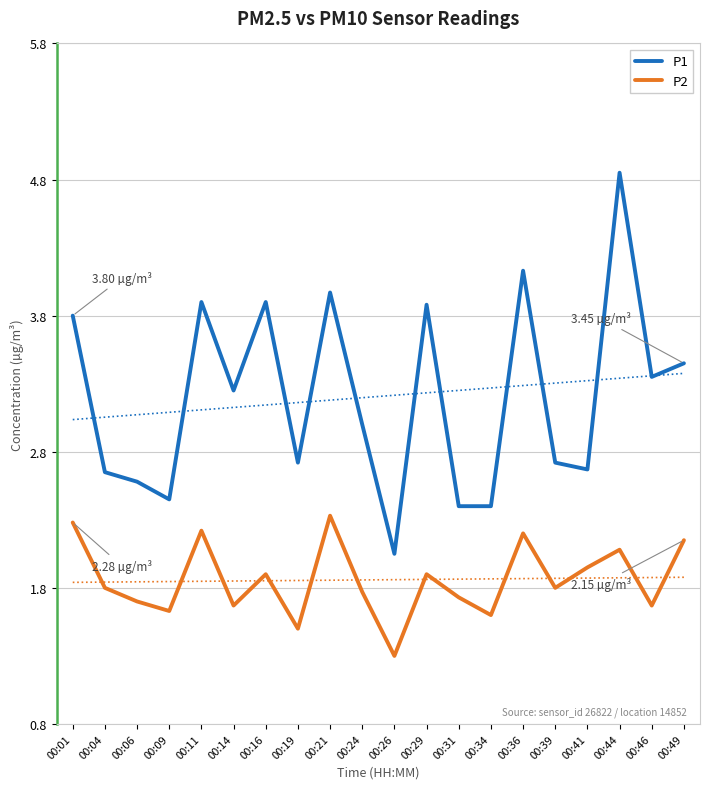

At which label is P2 closest to 1?

00:26